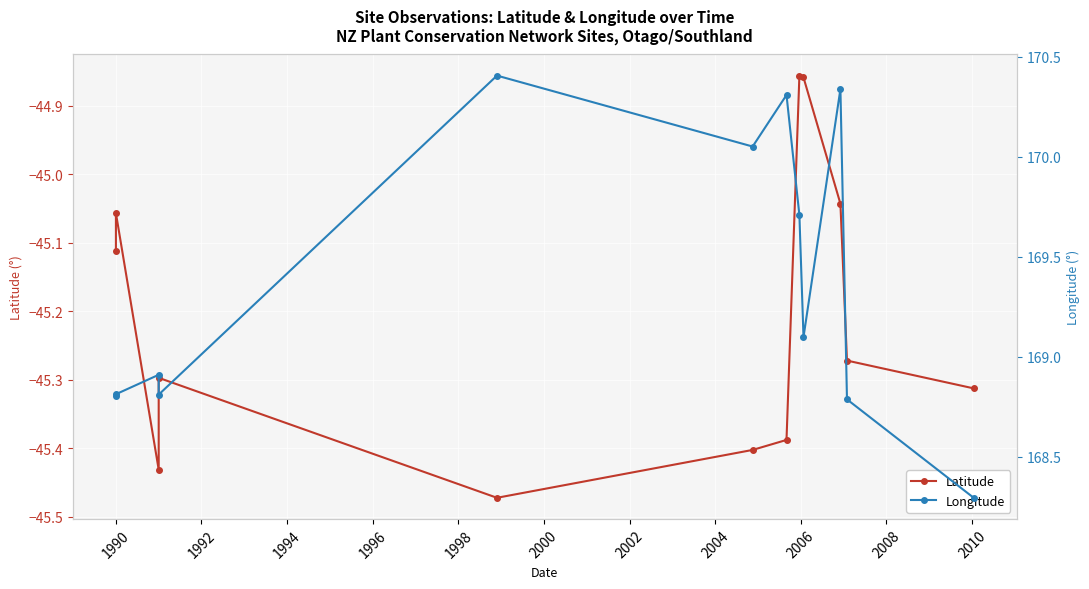

True or false: Longitude has more than 0 interior local peaks.

True